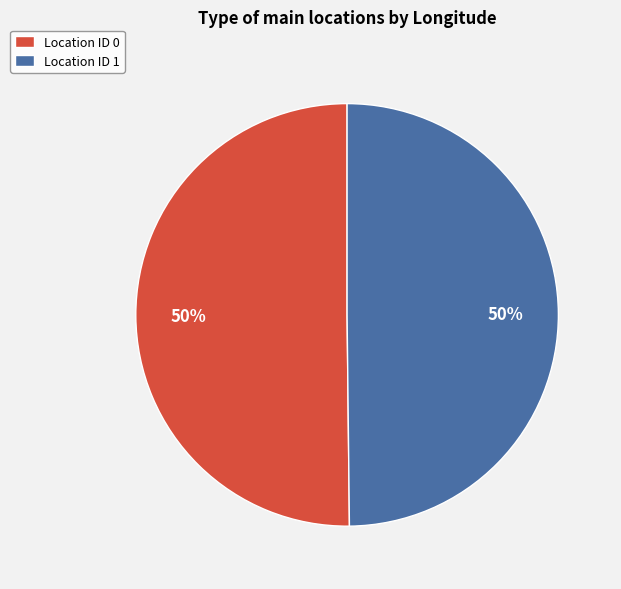

Do Location ID 1 and Location ID 0 together represent more than half of the pie?

Yes